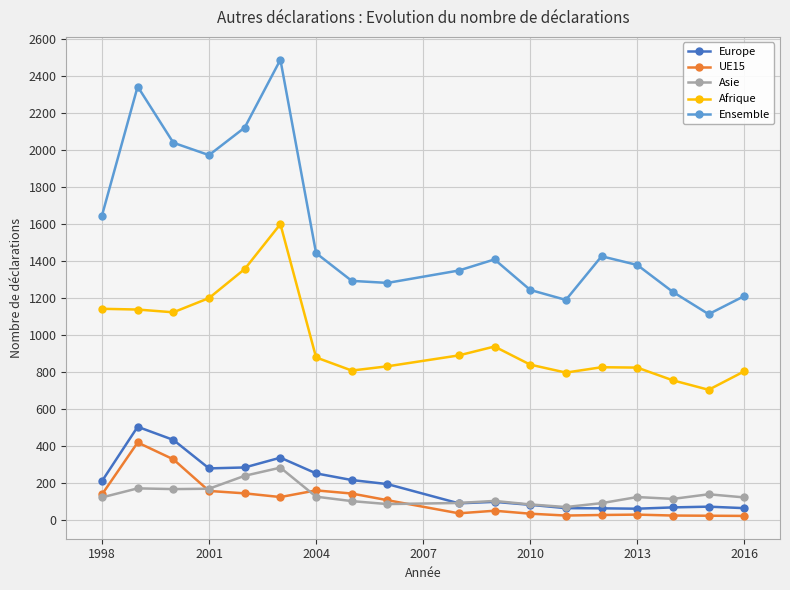

Which series has the widest spread of values?

Ensemble